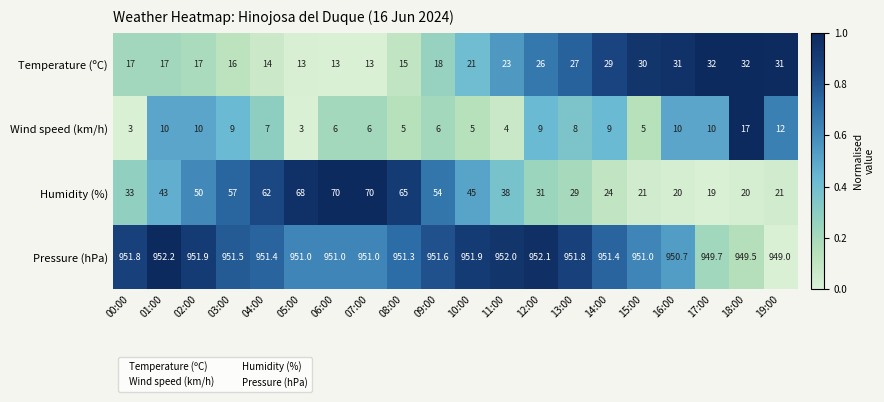

Which series has the widest spread of values?

Humidity (%)